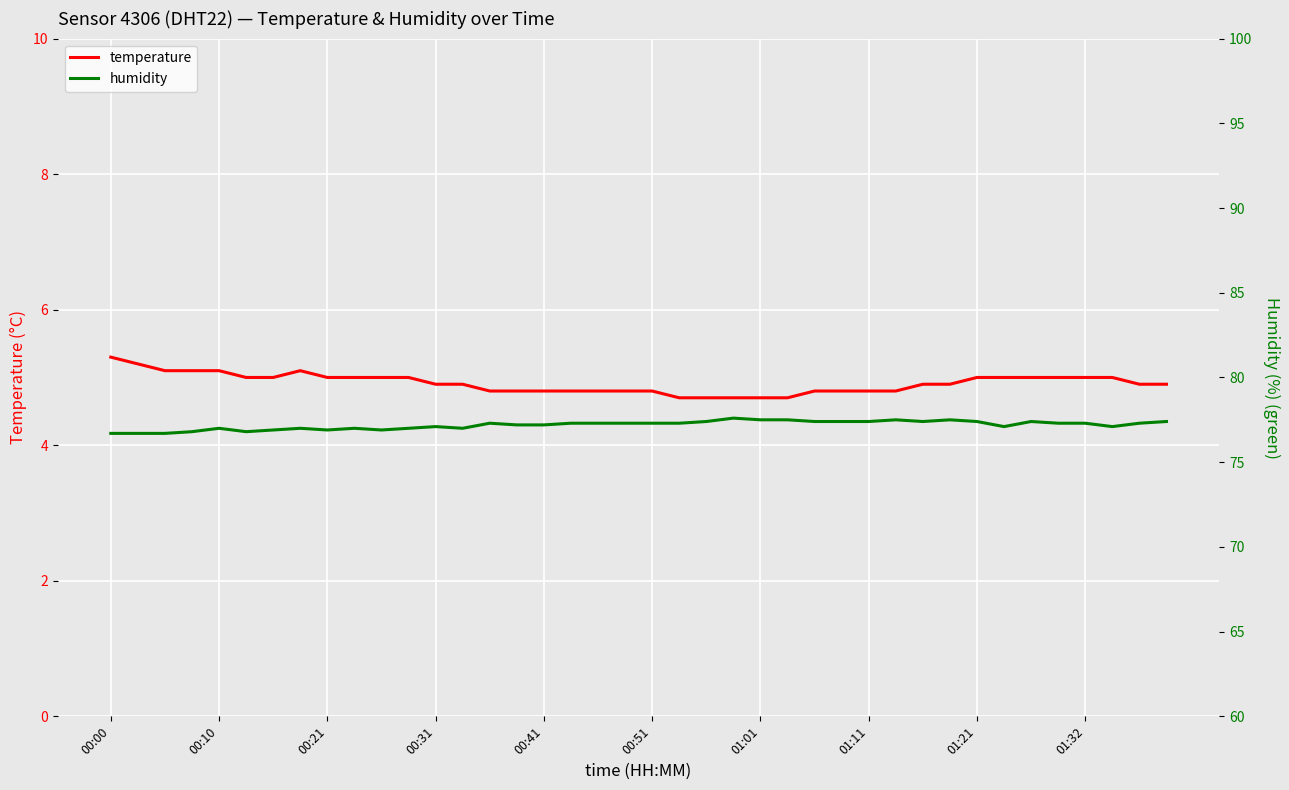

What is the minimum value for temperature?

4.7